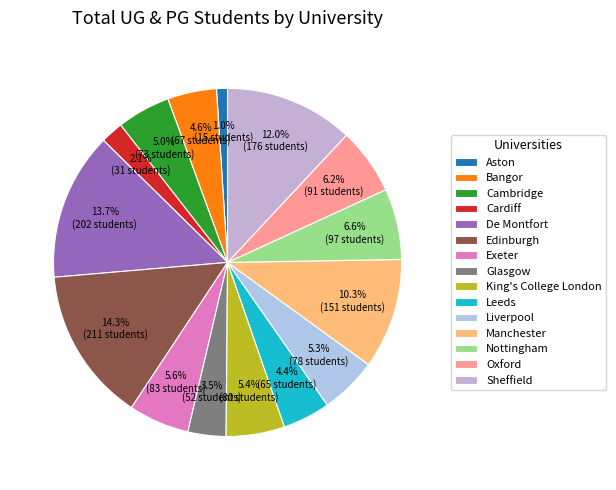

How much of the chart is everything except Manchester?

89.7%